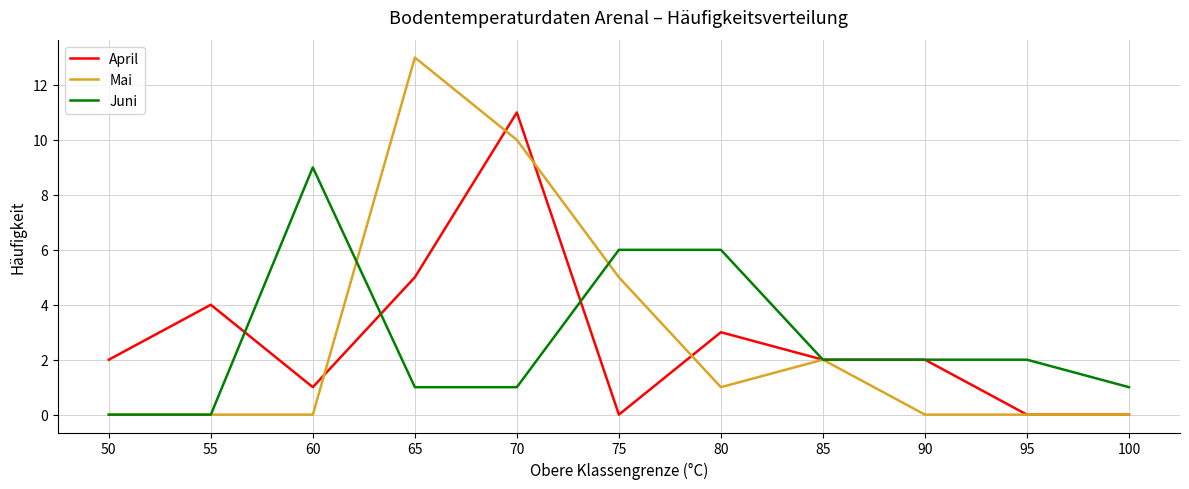

Is the value of April at 65 greater than the value of Juni at 70?

Yes